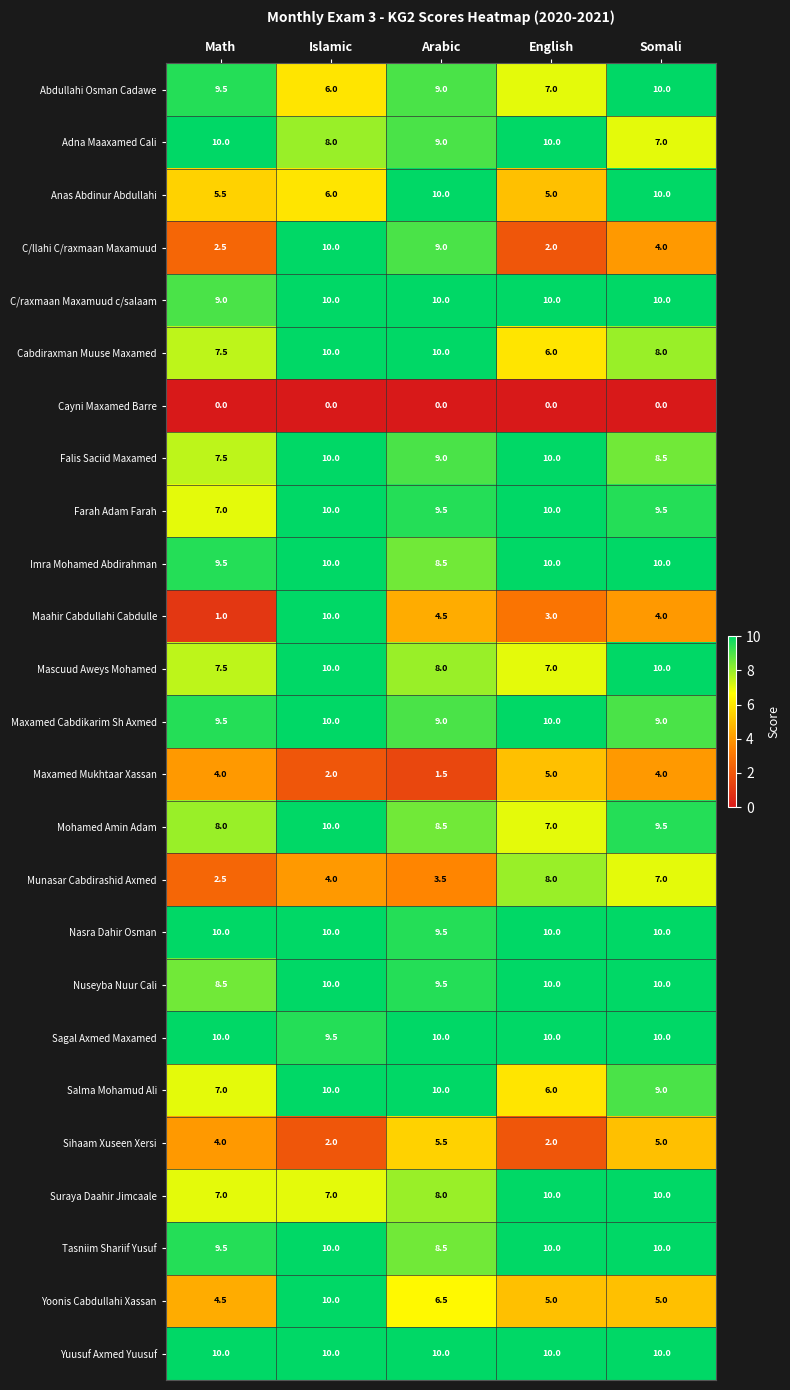

At which category is the sum across all series the highest?

Islamic